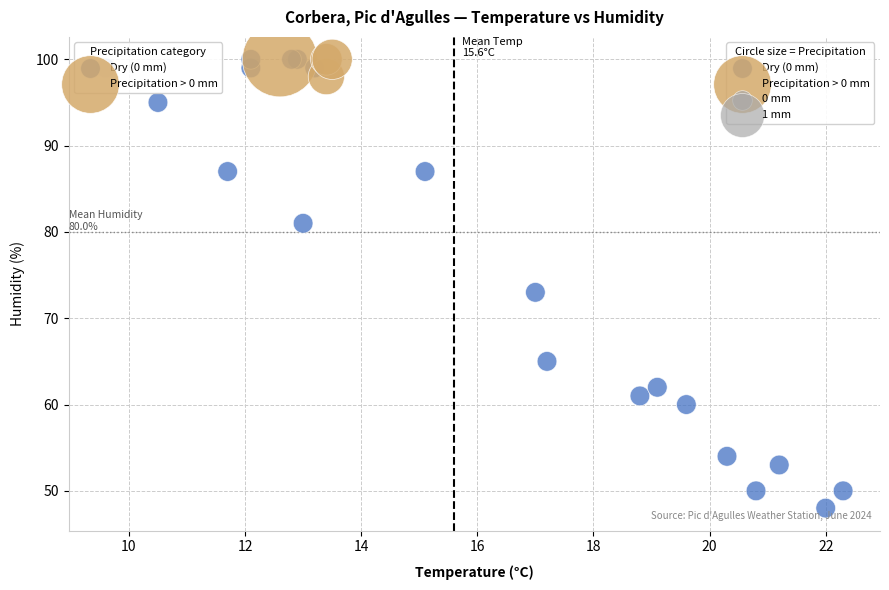

Which series has the widest spread of Y values?

Dry (0 mm)